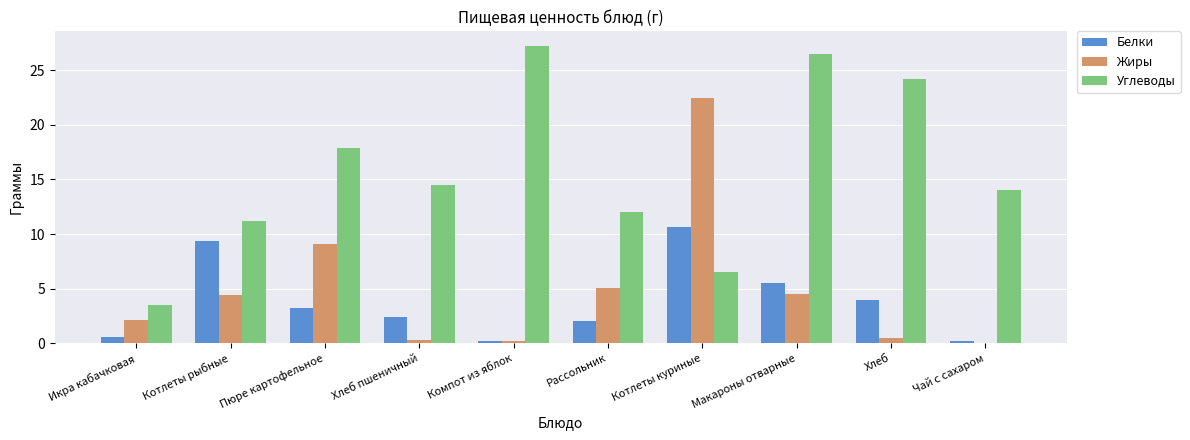

Which label corresponds to the largest value in the chart?

Компот из яблок